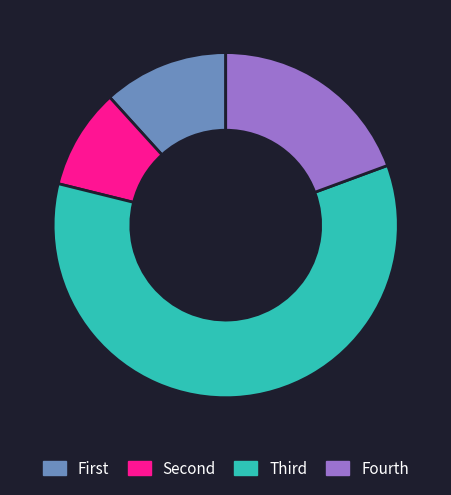

The Fourth slice represents 32% of the pie. True or false?

False